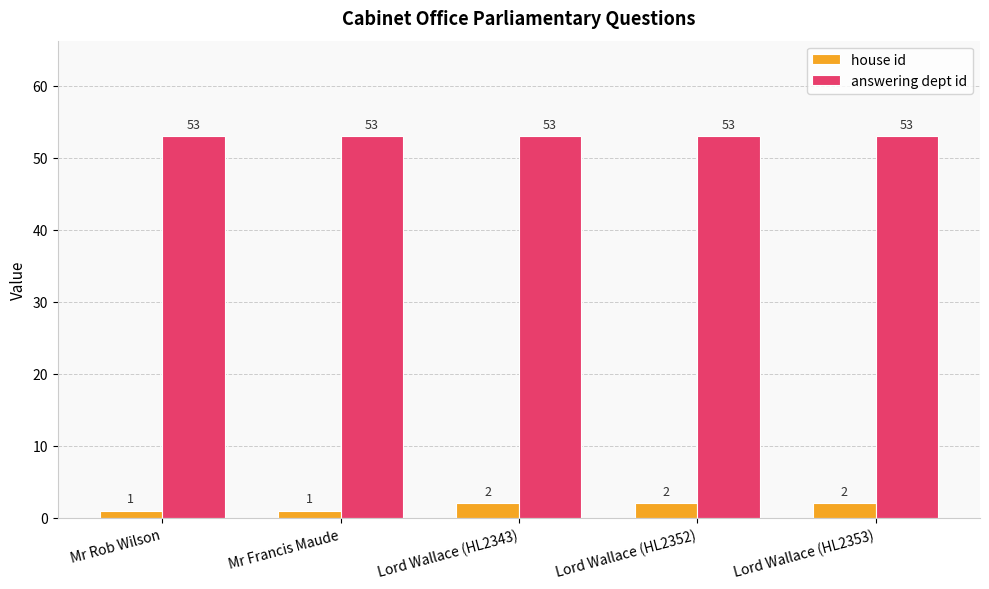

Reading left to right, list all the values displayed in this chart.

house id: Mr Rob Wilson=1	Mr Francis Maude=1	Lord Wallace (HL2343)=2	Lord Wallace (HL2352)=2	Lord Wallace (HL2353)=2
answering dept id: Mr Rob Wilson=53	Mr Francis Maude=53	Lord Wallace (HL2343)=53	Lord Wallace (HL2352)=53	Lord Wallace (HL2353)=53